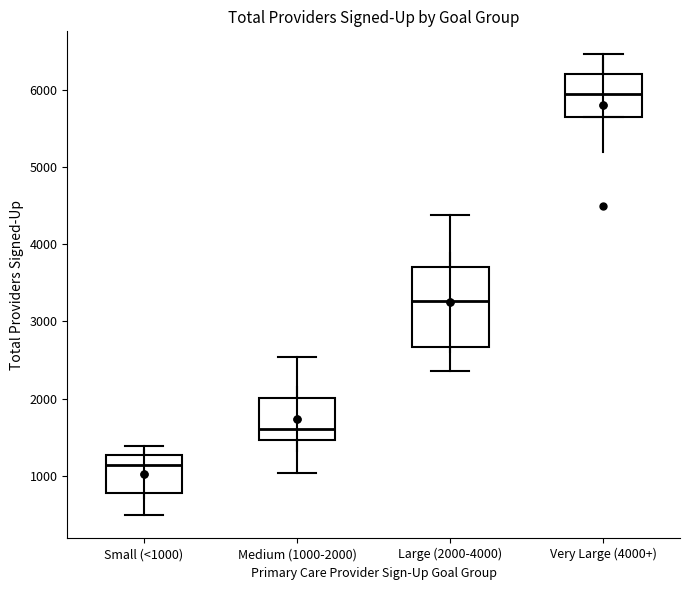

Reading left to right, transcribe this box plot: for each box, give where its median line is, the range the box spans, and where its two whiskers end, as read against the y-axis. The values are not printed on the chart, so give them approximately, as read against the axis.

Small (<1000): median 1100, box 800 to 1300, whiskers 500 to 1400
Medium (1000-2000): median 1600, box 1500 to 2000, whiskers 1000 to 2500
Large (2000-4000): median 3300, box 2700 to 3700, whiskers 2400 to 4400
Very Large (4000+): median 5900, box 5700 to 6200, whiskers 5700 to 6500